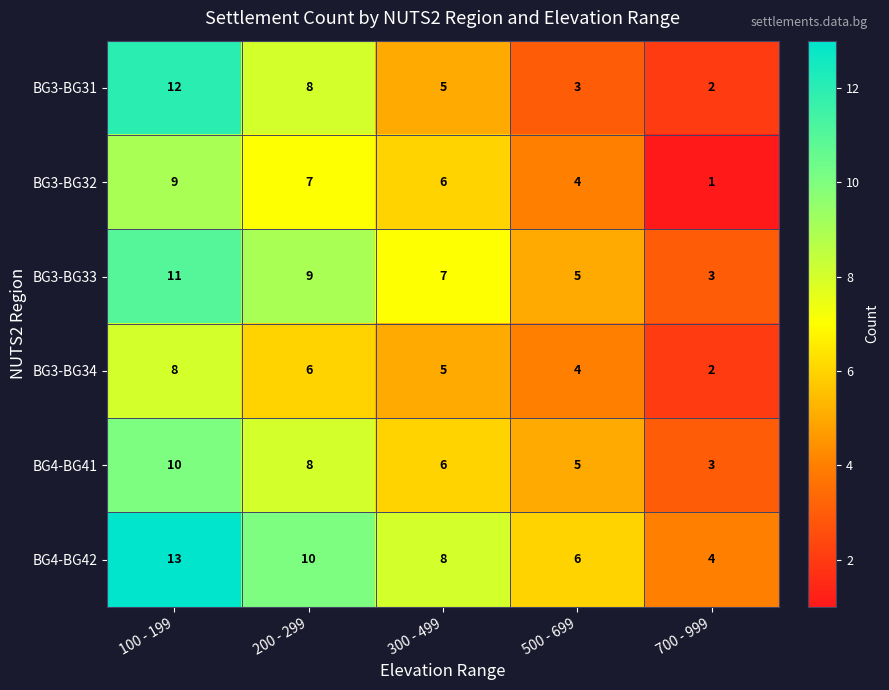

Which series has the largest total across all categories?

BG4-BG42